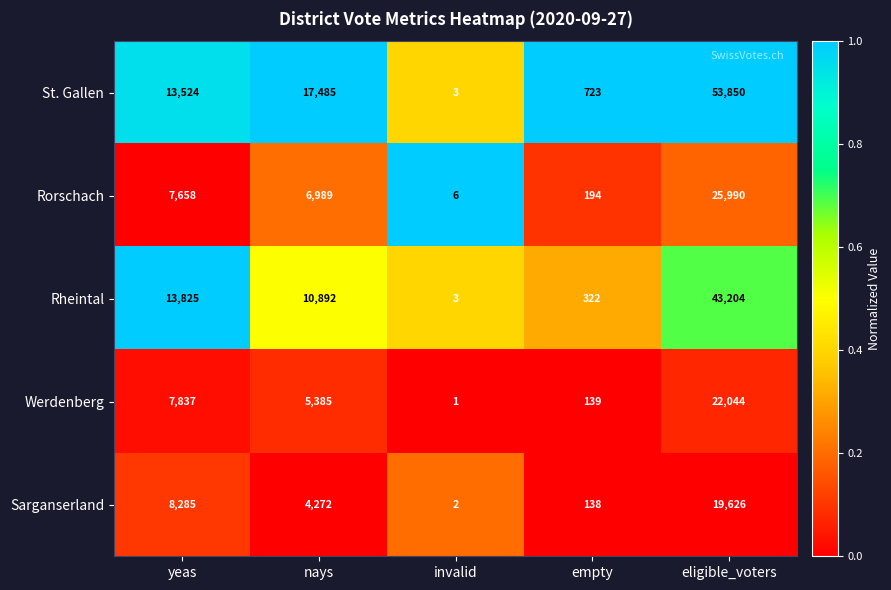

Which label corresponds to the largest value in the chart?

eligible_voters